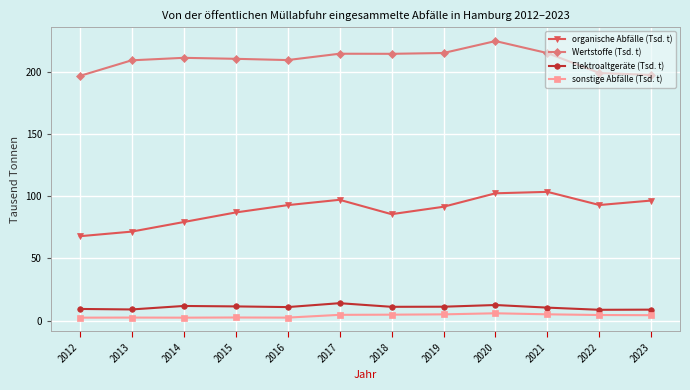

How many distinct data groups are displayed?

4